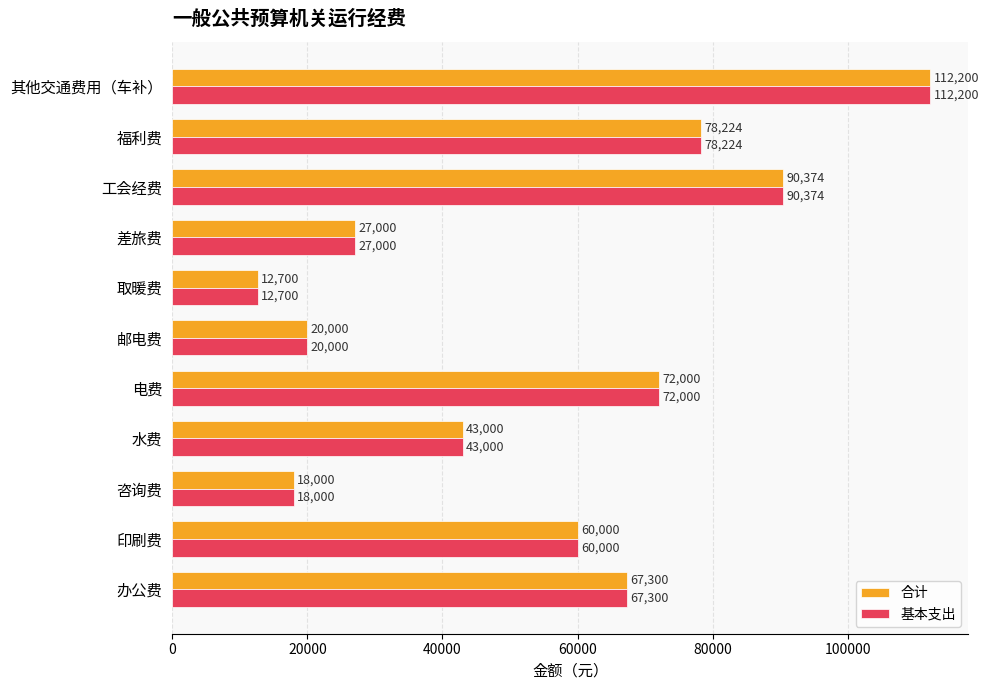

List the labels in order of 基本支出 value, largest first.

其他交通费用（车补）, 工会经费, 福利费, 电费, 办公费, 印刷费, 水费, 差旅费, 邮电费, 咨询费, 取暖费